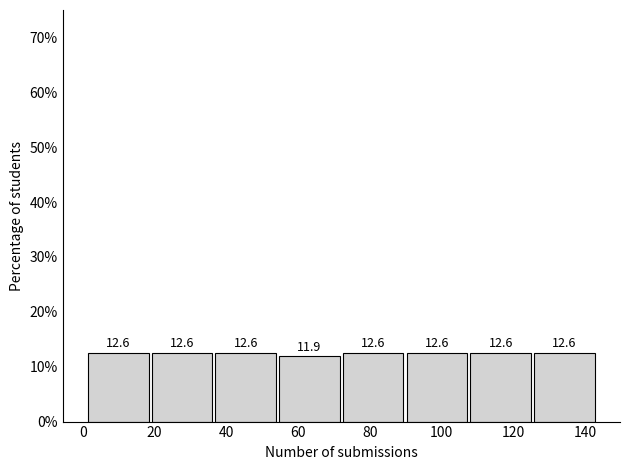

How tall is the bar that spans 108 to 126 on the x-axis? The bar edges are not printed on the chart, so give them approximately, as read against the axis.

12.6